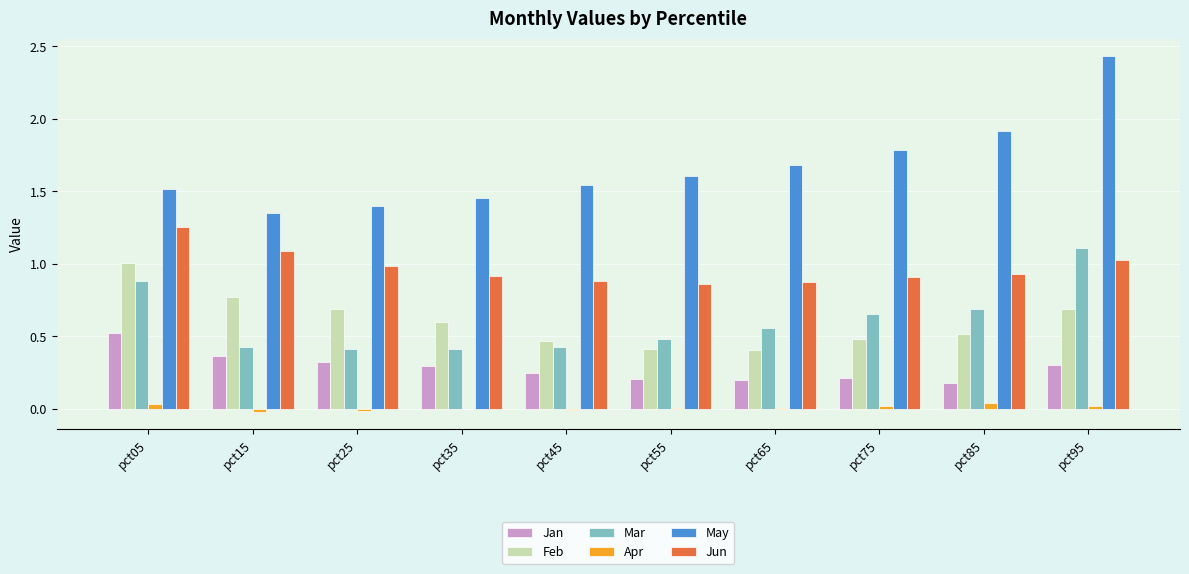

Does the chart contain stacked bars?

No